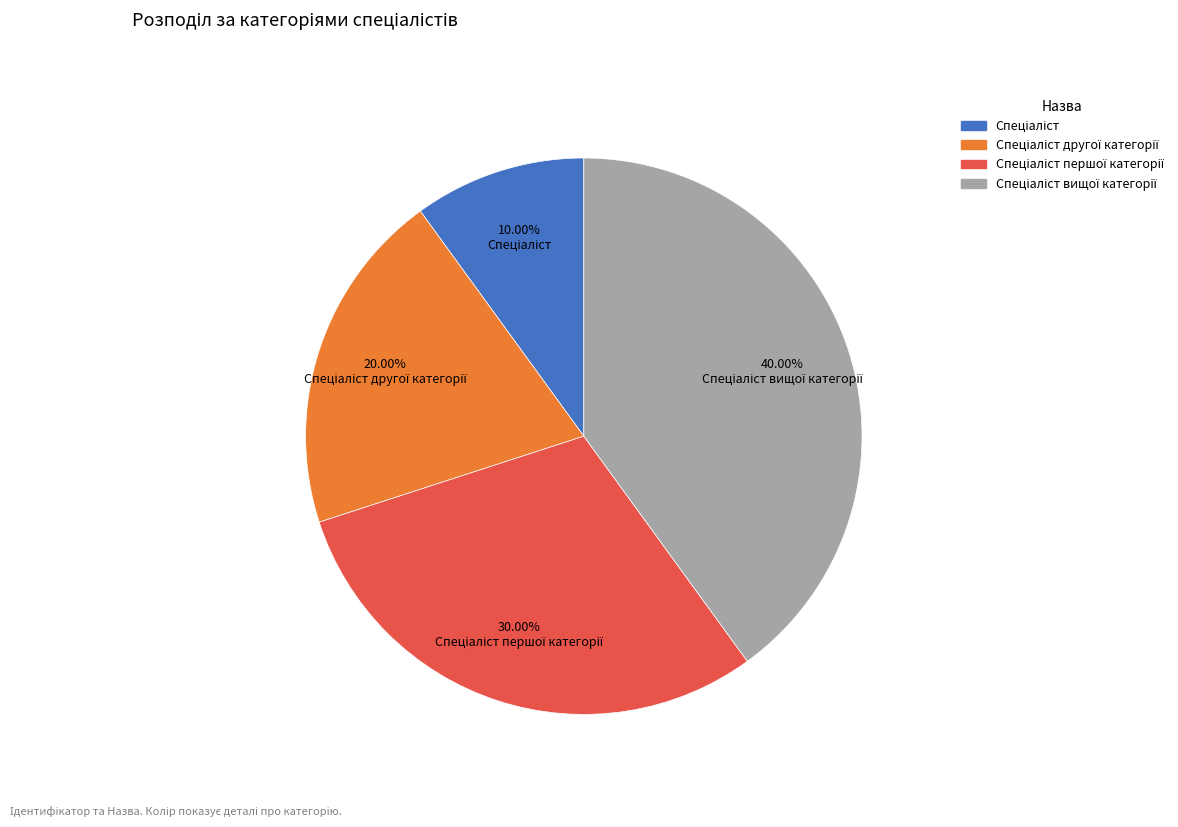

Is there a majority slice in this chart?

No